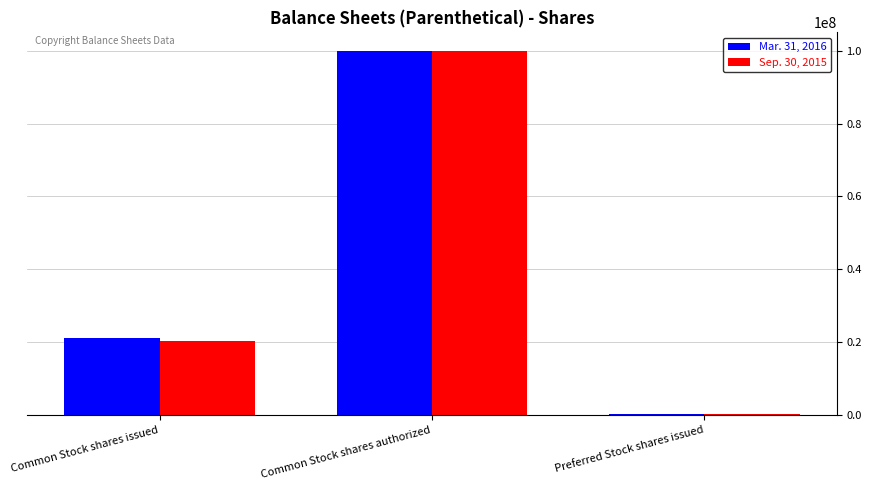

Does the chart contain stacked bars?

No